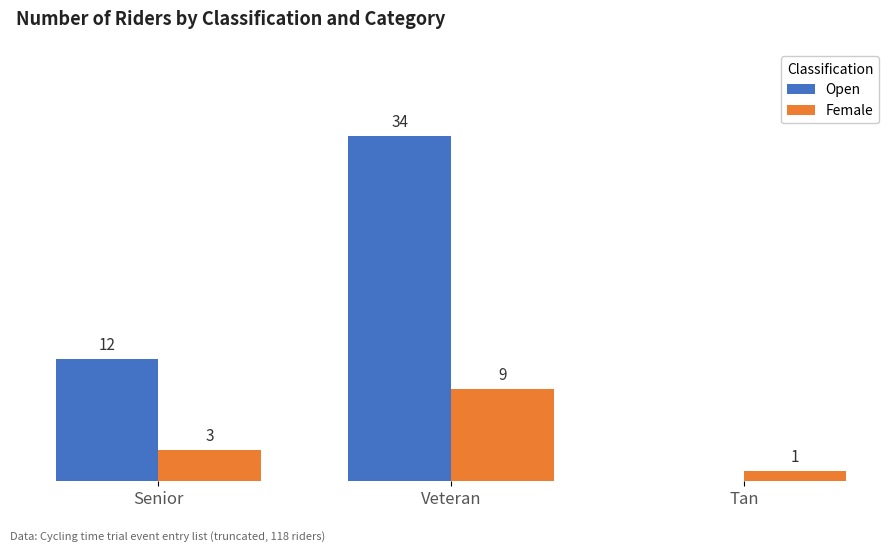

Where is Female nearest to the value 5?

Senior